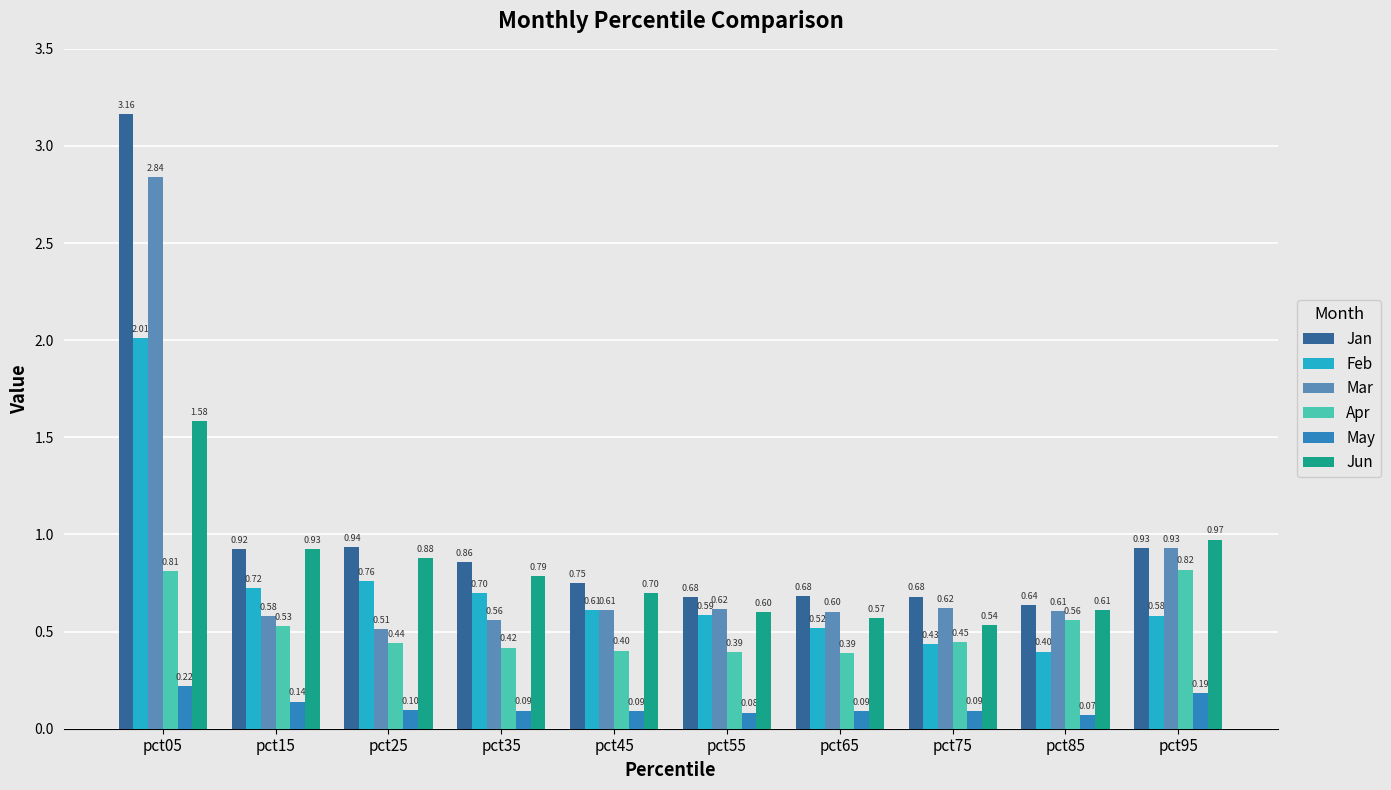

Which label corresponds to the smallest value in the chart?

pct85